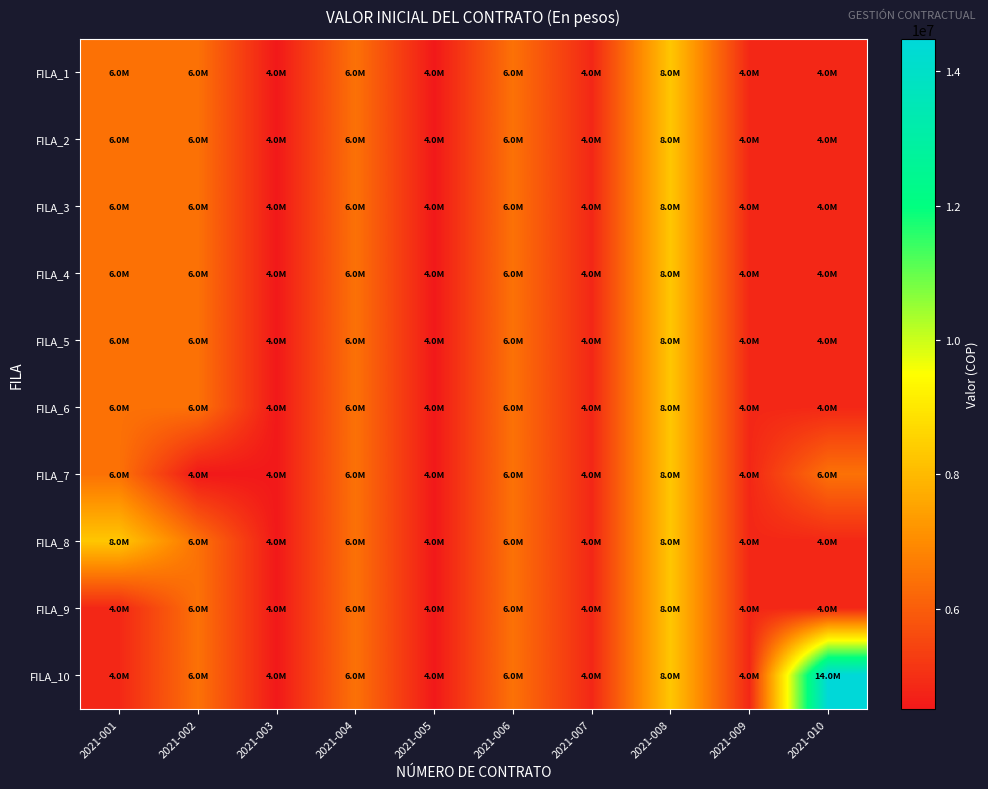

Reading left to right, list all the values displayed in this chart.

FILA_1: 2021-001=6437760	2021-002=6437760	2021-003=4506432	2021-004=6437760	2021-005=4506432	2021-006=6437760	2021-007=4828320	2021-008=8277120	2021-009=4828320	2021-010=4828320
FILA_2: 2021-001=6437760	2021-002=6437760	2021-003=4506432	2021-004=6437760	2021-005=4506432	2021-006=6437760	2021-007=4828320	2021-008=8277120	2021-009=4828320	2021-010=4828320
FILA_3: 2021-001=6437760	2021-002=6437760	2021-003=4506432	2021-004=6437760	2021-005=4506432	2021-006=6437760	2021-007=4828320	2021-008=8277120	2021-009=4828320	2021-010=4828320
FILA_4: 2021-001=6437760	2021-002=6437760	2021-003=4506432	2021-004=6437760	2021-005=4506432	2021-006=6437760	2021-007=4828320	2021-008=8277120	2021-009=4828320	2021-010=4828320
FILA_5: 2021-001=6437760	2021-002=6437760	2021-003=4506432	2021-004=6437760	2021-005=4506432	2021-006=6437760	2021-007=4828320	2021-008=8277120	2021-009=4828320	2021-010=4828320
FILA_6: 2021-001=6437760	2021-002=6437760	2021-003=4506432	2021-004=6437760	2021-005=4506432	2021-006=6437760	2021-007=4828320	2021-008=8277120	2021-009=4828320	2021-010=4828320
FILA_7: 2021-001=6437760	2021-002=4506432	2021-003=4506432	2021-004=6437760	2021-005=4506432	2021-006=6437760	2021-007=4828320	2021-008=8277120	2021-009=4828320	2021-010=6437760
FILA_8: 2021-001=8277120	2021-002=6437760	2021-003=4506432	2021-004=6437760	2021-005=4506432	2021-006=6437760	2021-007=4828320	2021-008=8277120	2021-009=4828320	2021-010=4828320
FILA_9: 2021-001=4828320	2021-002=6437760	2021-003=4506432	2021-004=6437760	2021-005=4506432	2021-006=6437760	2021-007=4828320	2021-008=8277120	2021-009=4828320	2021-010=4828320
FILA_10: 2021-001=4828320	2021-002=6437760	2021-003=4506432	2021-004=6437760	2021-005=4506432	2021-006=6437760	2021-007=4828320	2021-008=8277120	2021-009=4828320	2021-010=14484960